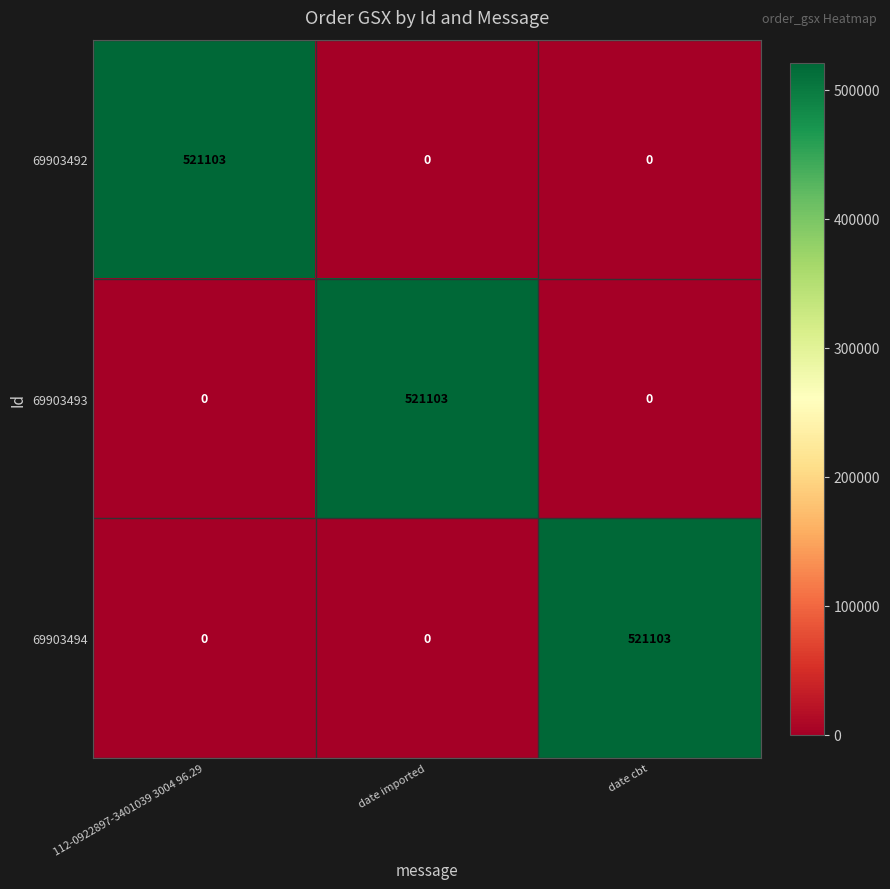

What value does the 69903492 series have at 112-0922897-3401039 3004 96.29, to the nearest 10?

521100